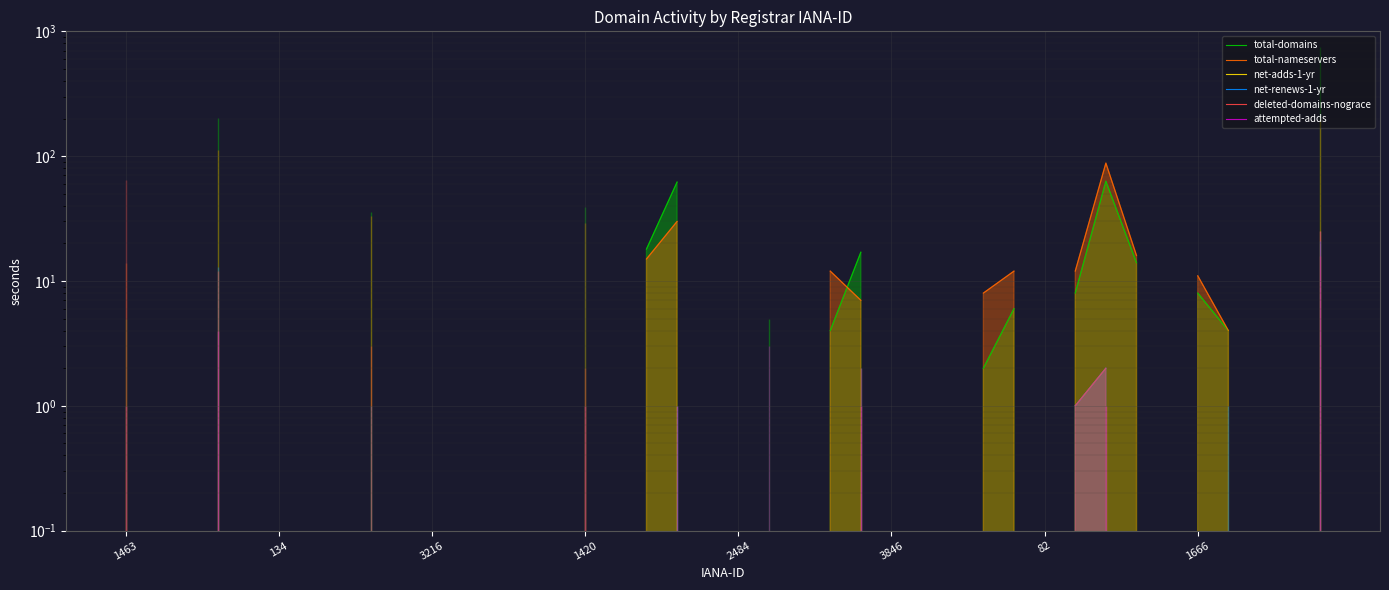

Rank the series by their maximum value, from lowest to highest.

attempted-adds, net-adds-1-yr, net-renews-1-yr, deleted-domains-nograce, total-nameservers, total-domains